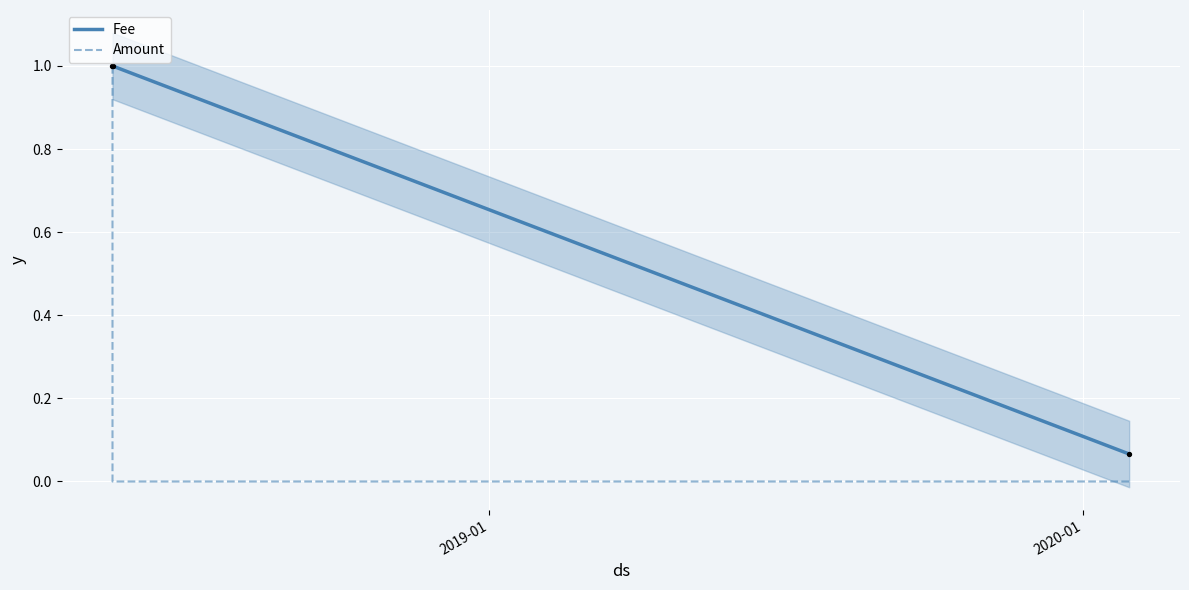

Is the value of Fee at 2019-01 greater than the value of Amount at 2019-01?

No